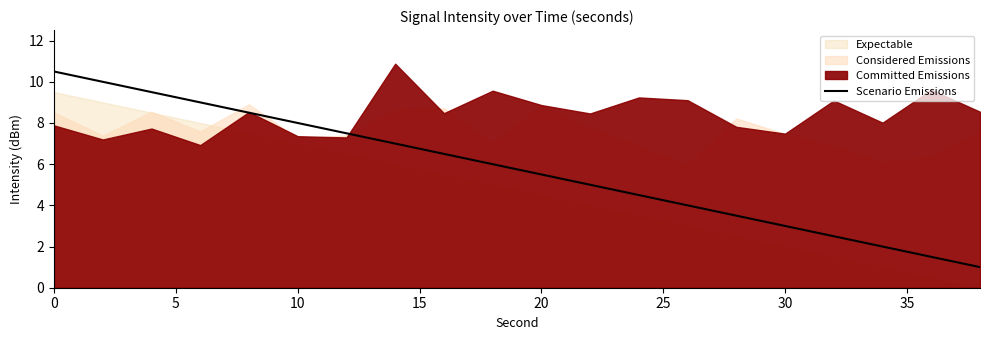

True or false: Scenario Emissions has a value of 3.1 at 10.

False